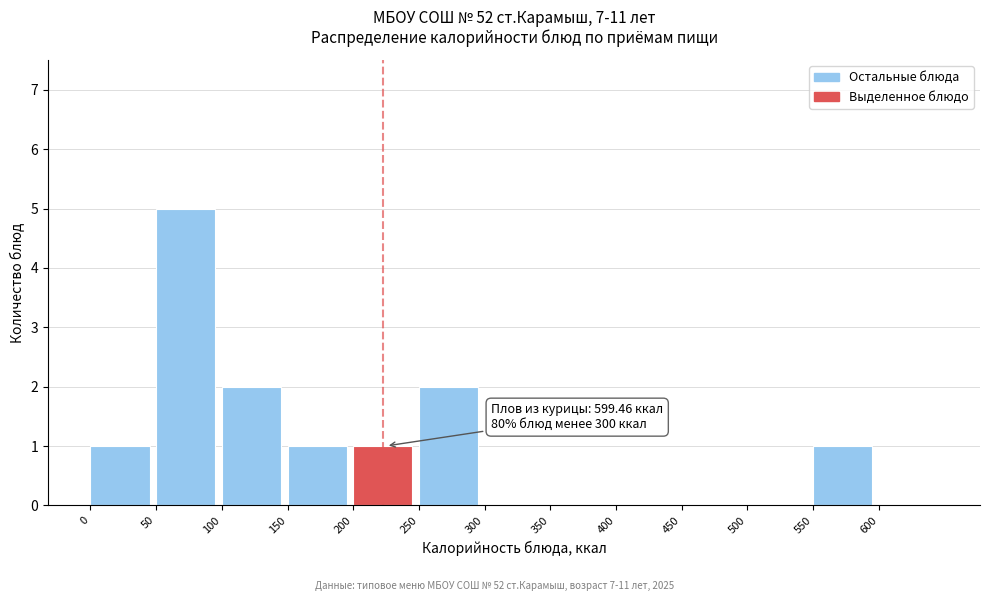

Which range on the x-axis has the tallest bar?

50 to 100